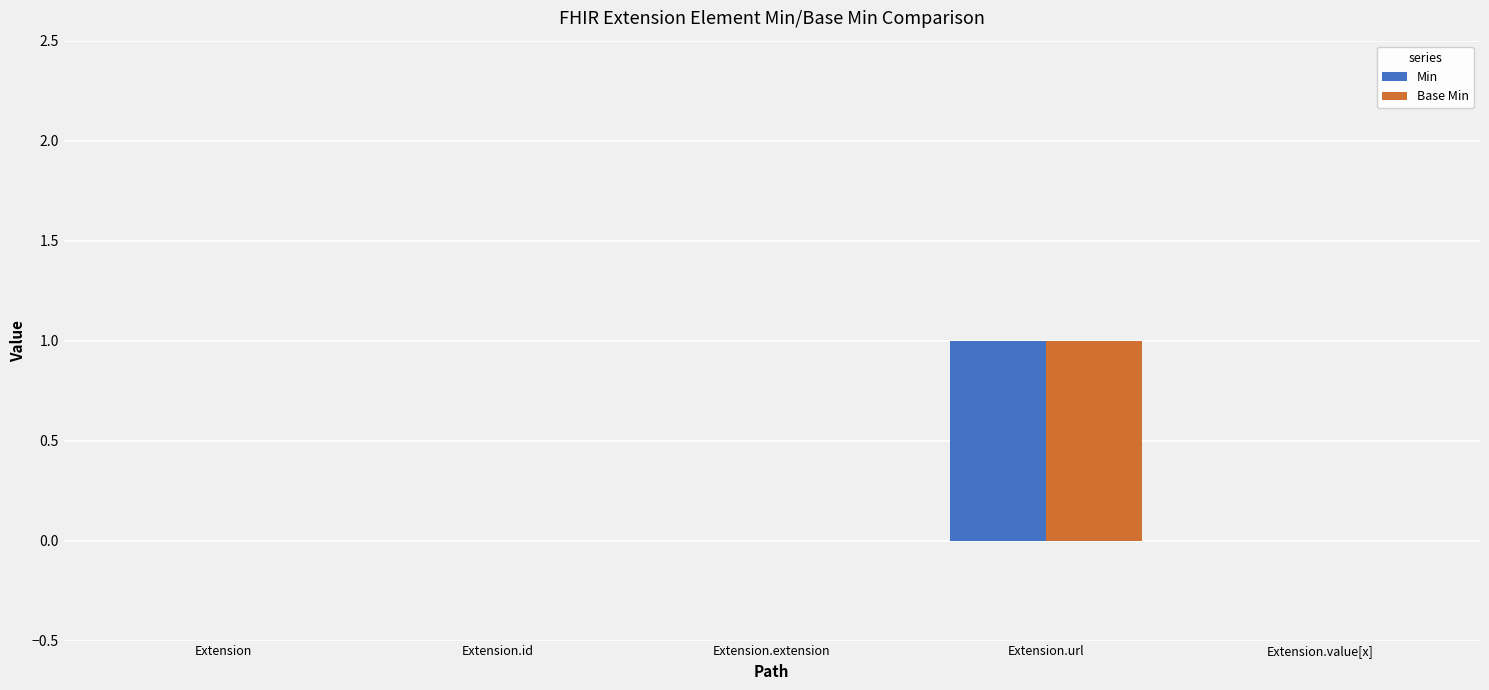

How many categories are shown in the chart?

5